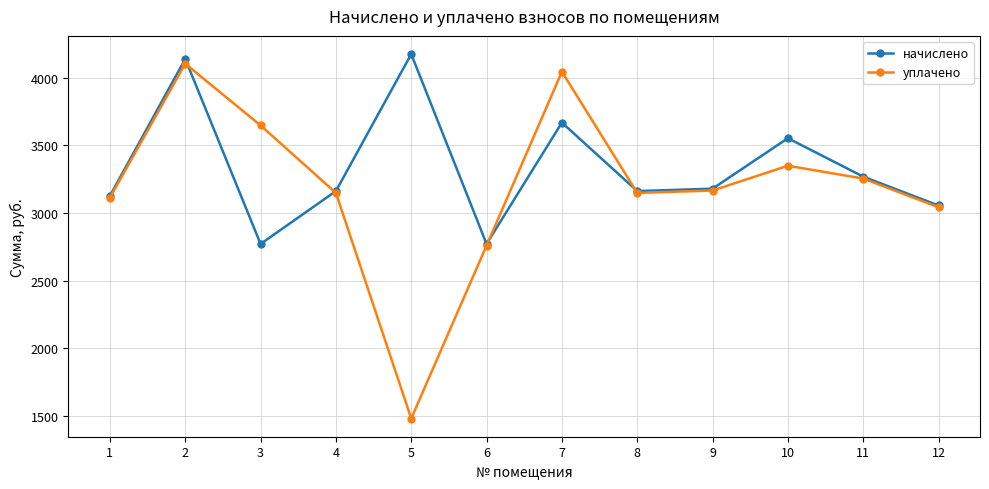

In начислено, how many points are lower than both neighbors (excluding endpoints)?

3